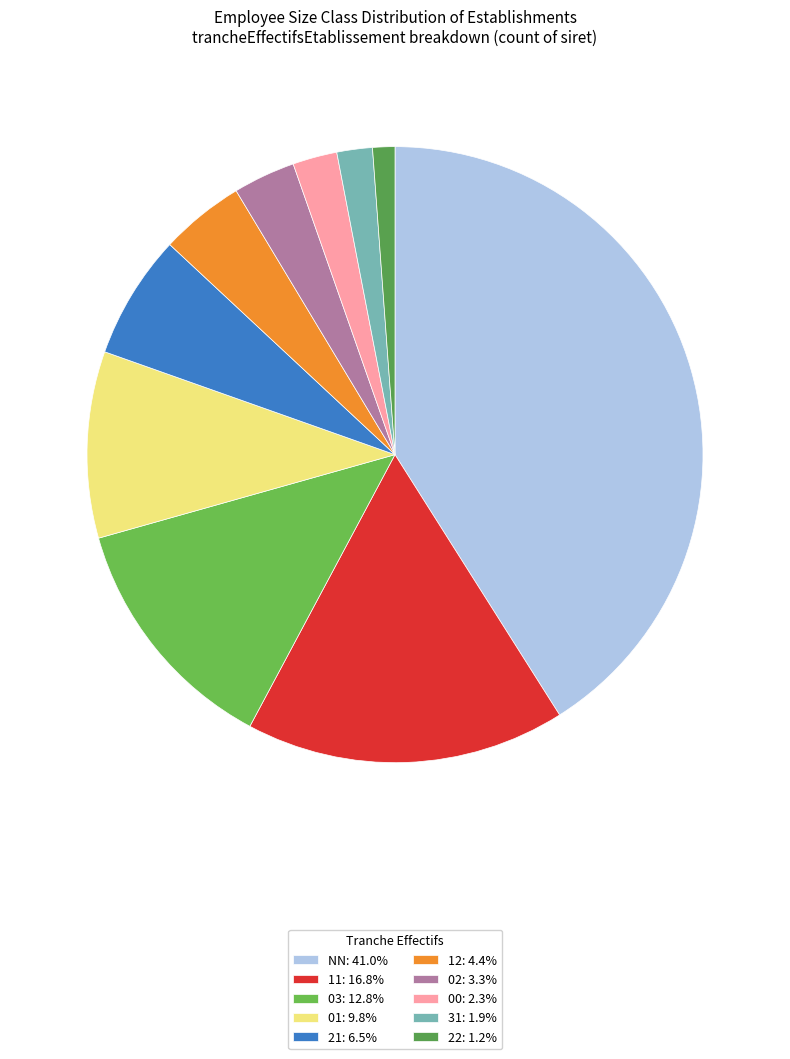

To the nearest percent, what is the combined percentage of 00 and 11?

19%